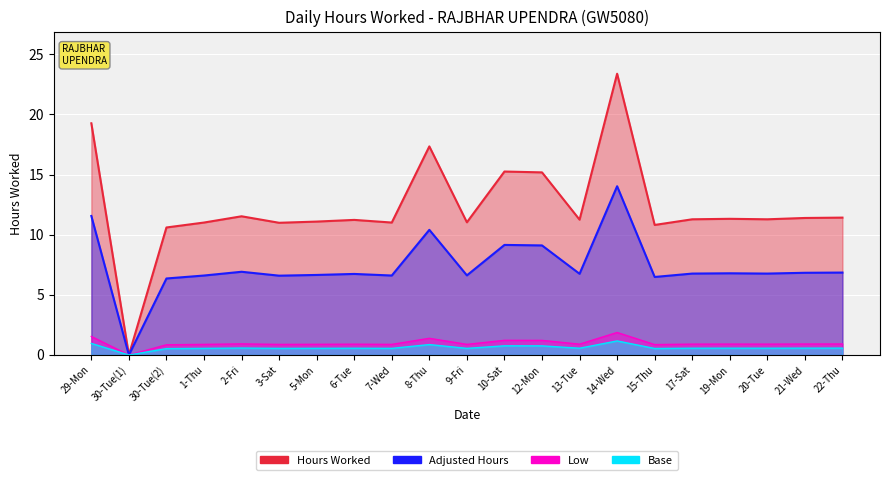

What is the value of the 19th point from the left?

11.3